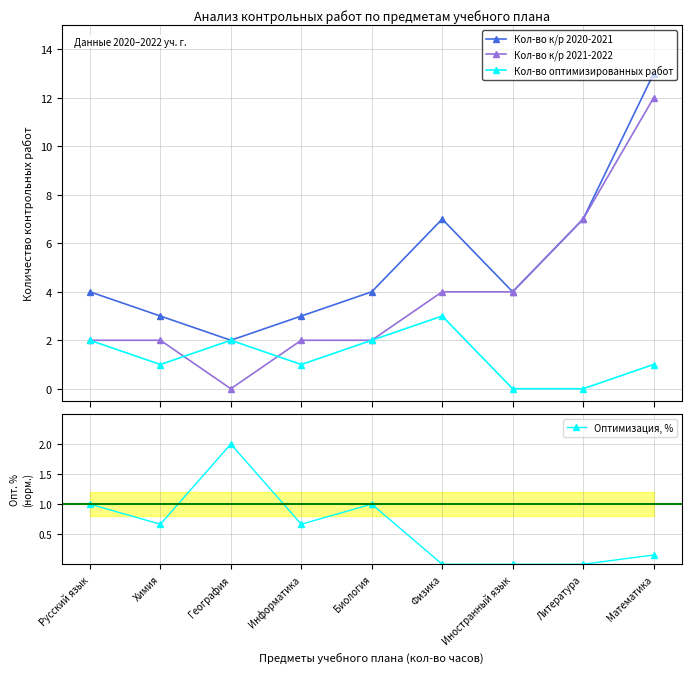

Rank the series by their maximum value, from highest to lowest.

Кол-во к/р 2020-2021, Кол-во к/р 2021-2022, Кол-во оптимизированных работ, Оптимизация, %